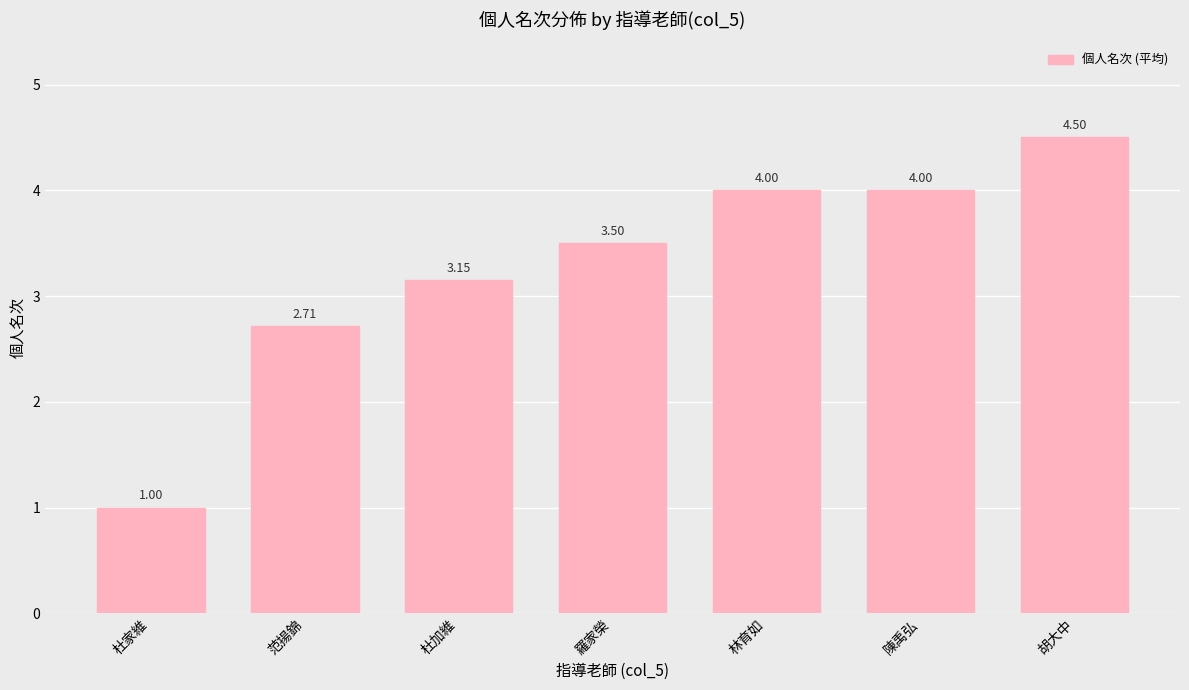

What is the sum of all values?

22.9